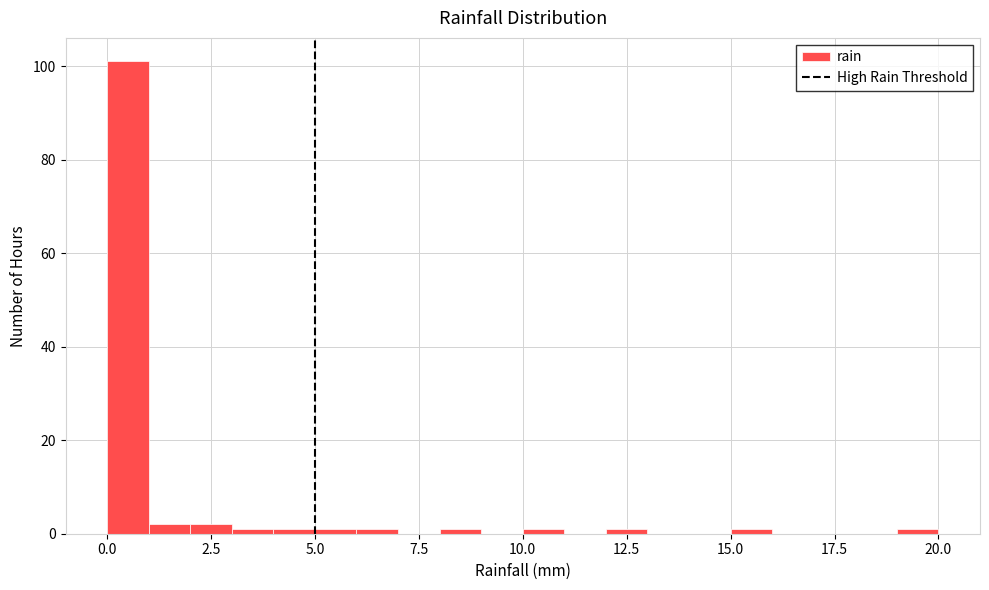

Read against the x-axis, roughly where is the centre of the tallest bar?

0.5